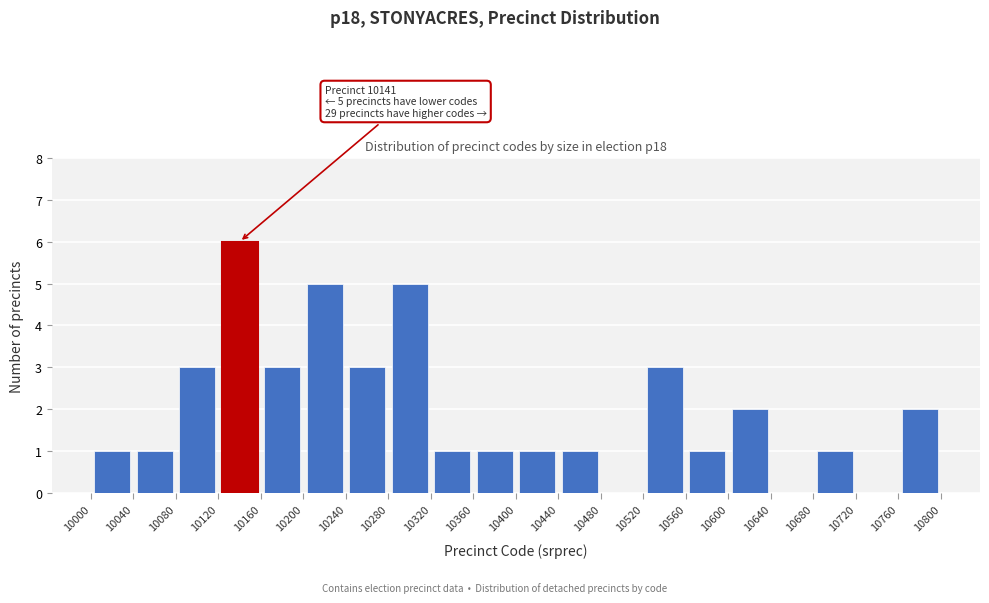

Which range on the x-axis has the tallest bar?

10120 to 10160